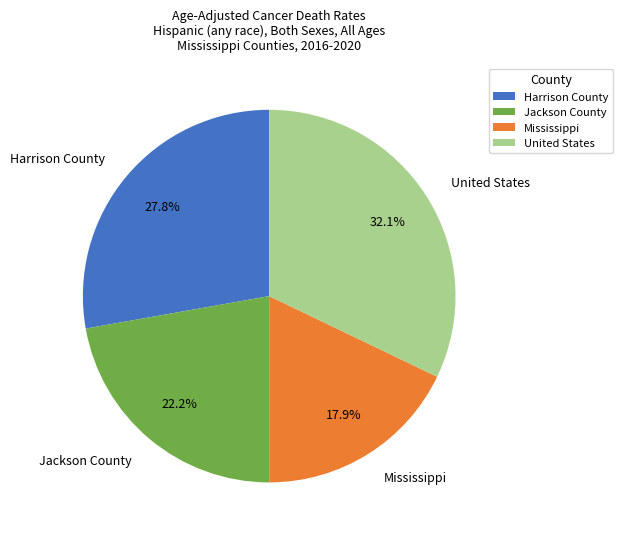

What is the largest slice in the pie chart?

United States